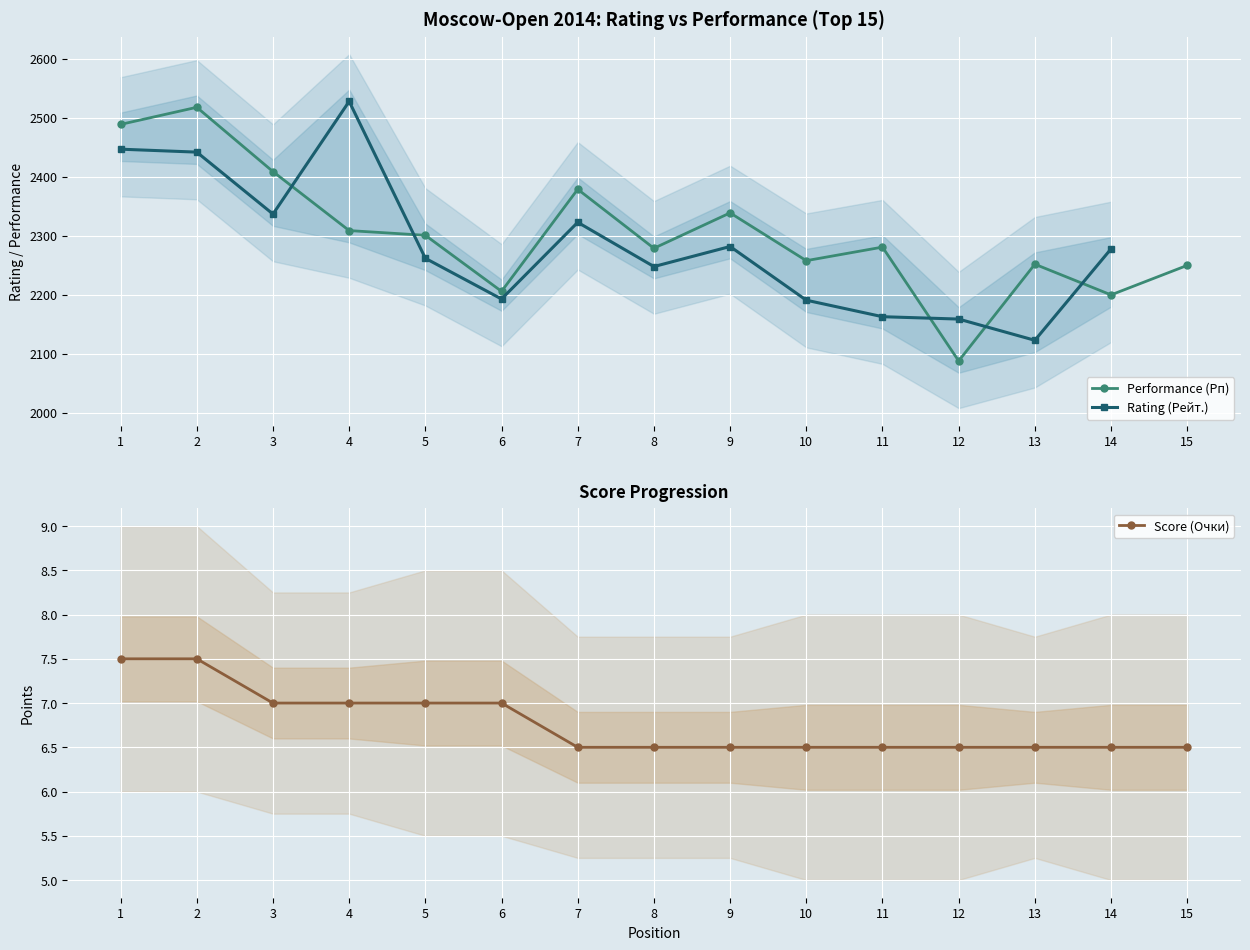

Where is the first local minimum for Performance (Рп)?

6